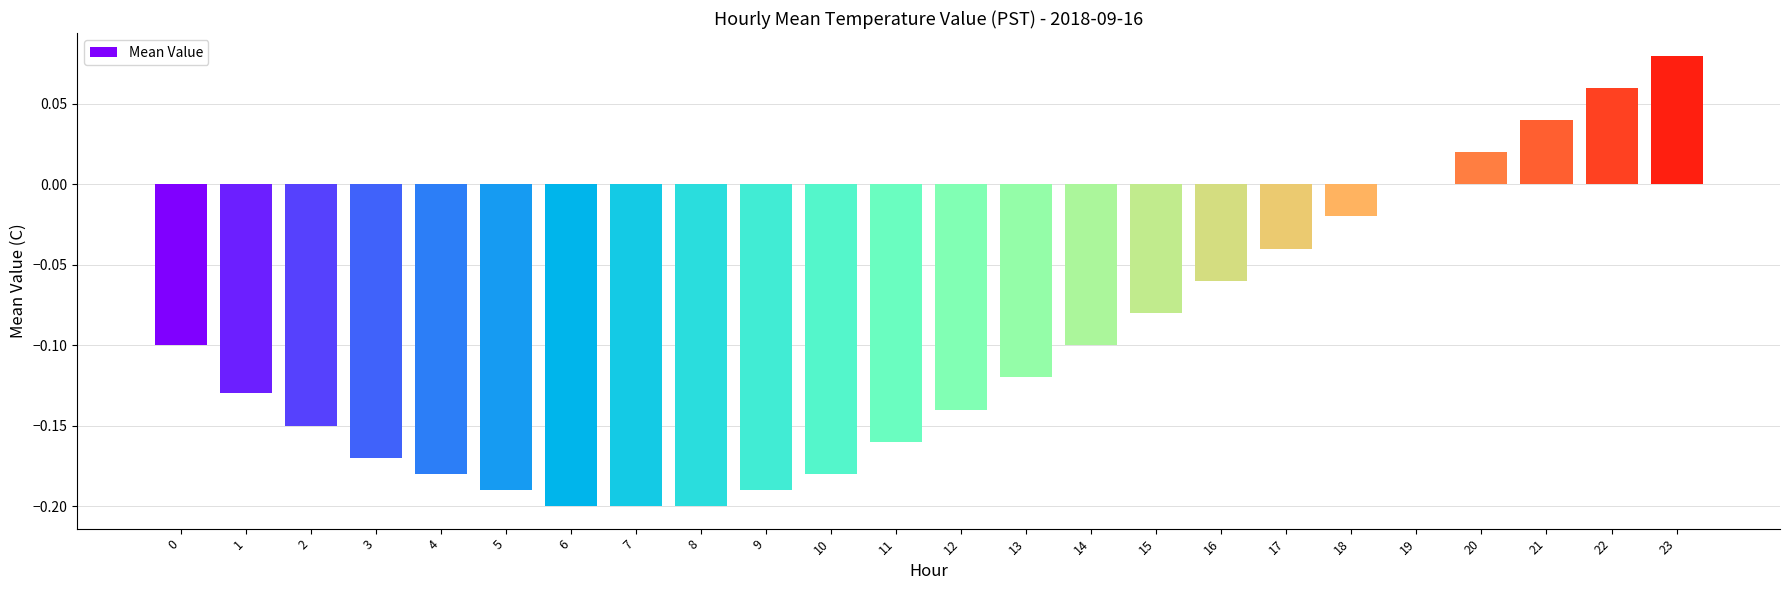

Is it true that the value at 4 is -0.3?

False